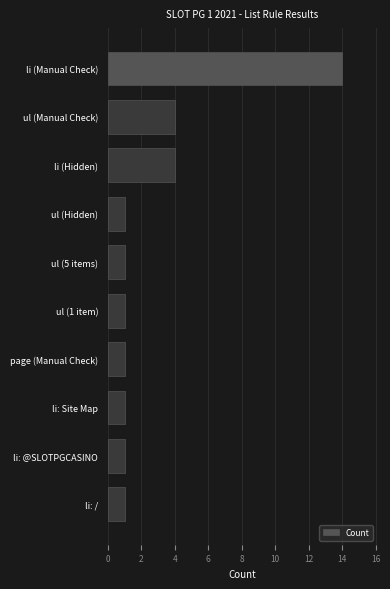

What is the ratio of the value at ul (Manual Check) to the value at li: @SLOTPGCASINO?

4.0